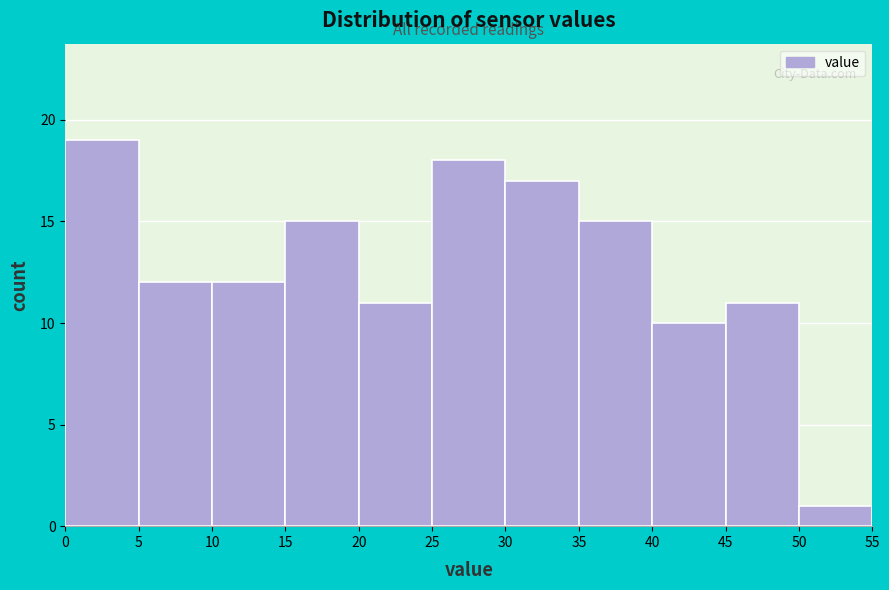

Reading left to right, list every bar in this chart as the range it spans on the x-axis followed by its height. The values are not printed on the chart, so give them approximately, as read against the axis.

0 to 5: 19
5 to 10: 12
10 to 15: 12
15 to 20: 15
20 to 25: 11
25 to 30: 18
30 to 35: 17
35 to 40: 15
40 to 45: 10
45 to 50: 11
50 to 55: 1